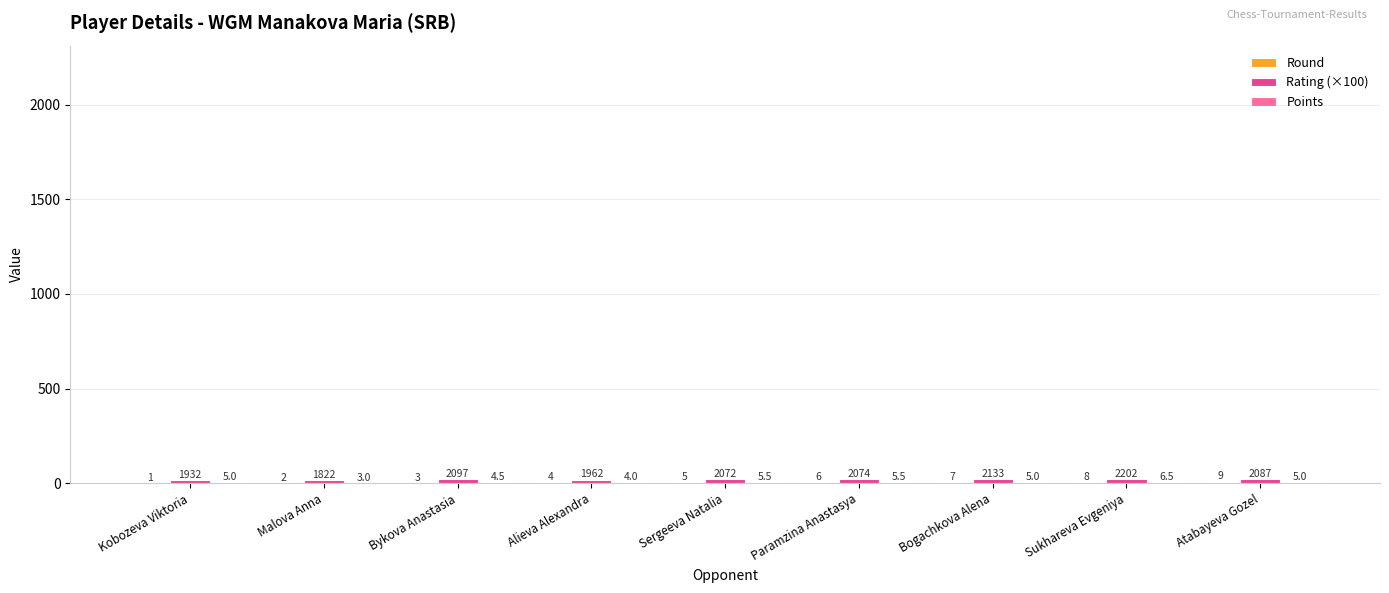

What is the maximum value shown in the chart?

22.0